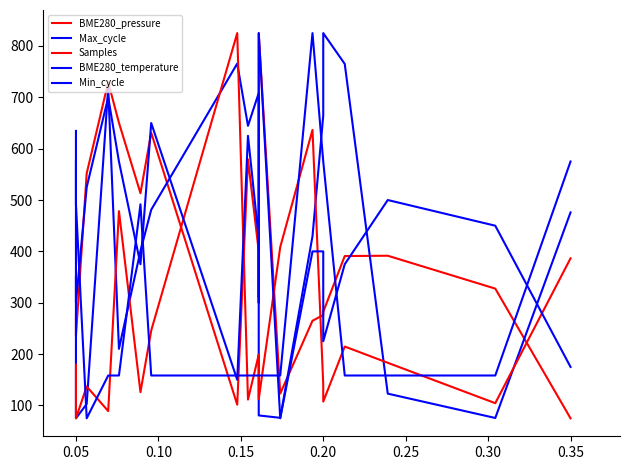

Is this an area chart (filled region under the line)?

No